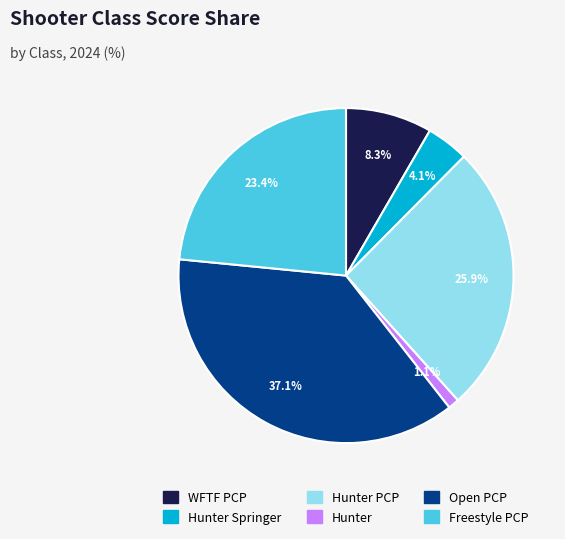

Is it true that WFTF PCP is 21% of the pie?

False